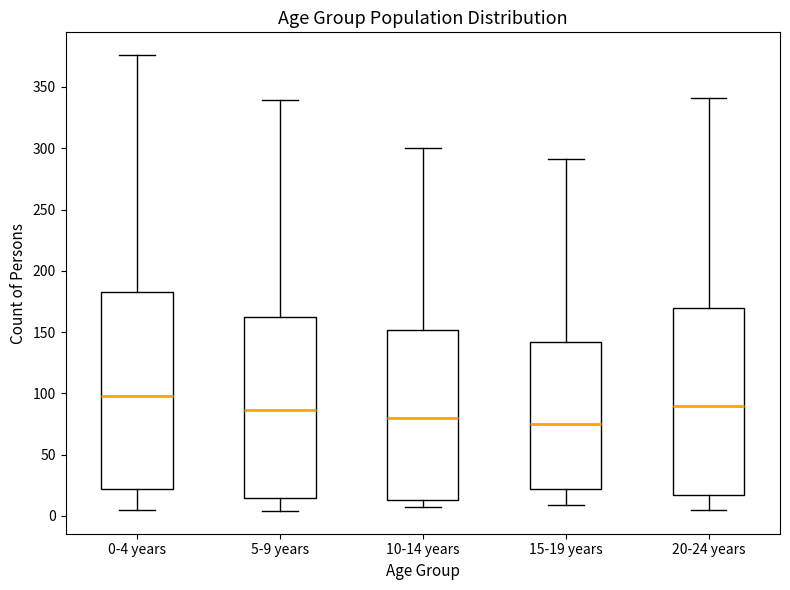

Where does the median line of the box for 15-19 years sit on the y-axis? The values are not printed on the chart, so give them approximately, as read against the axis.

75